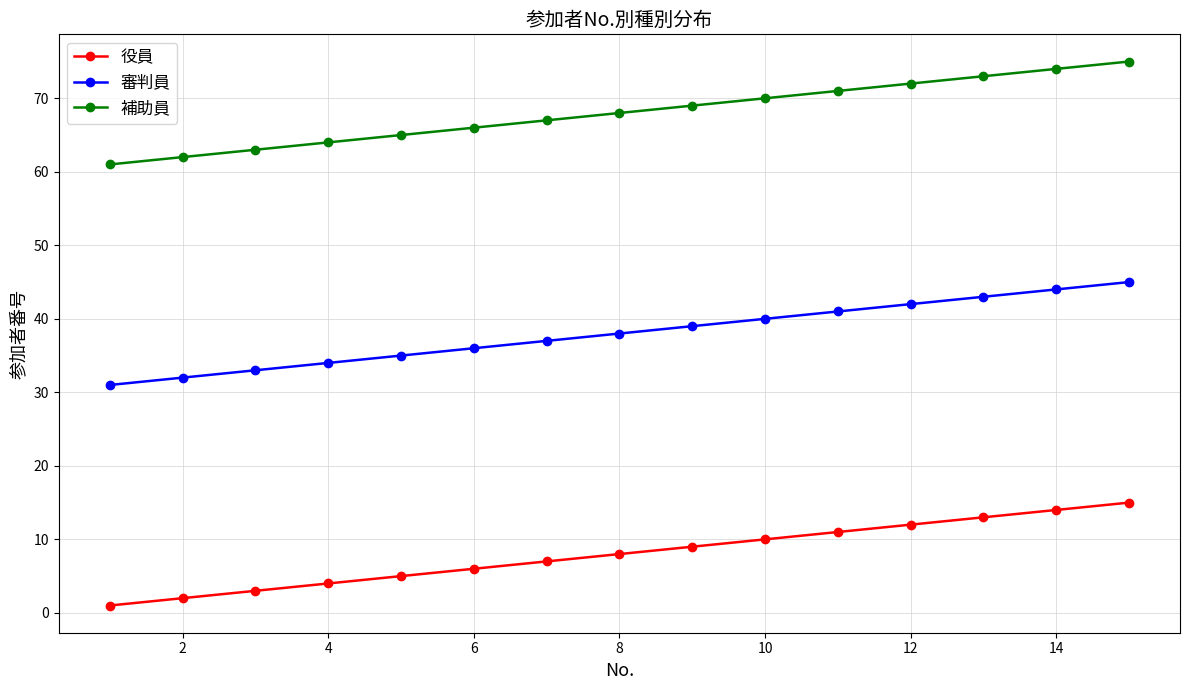

What are all the series names shown in the legend?

役員, 審判員, 補助員